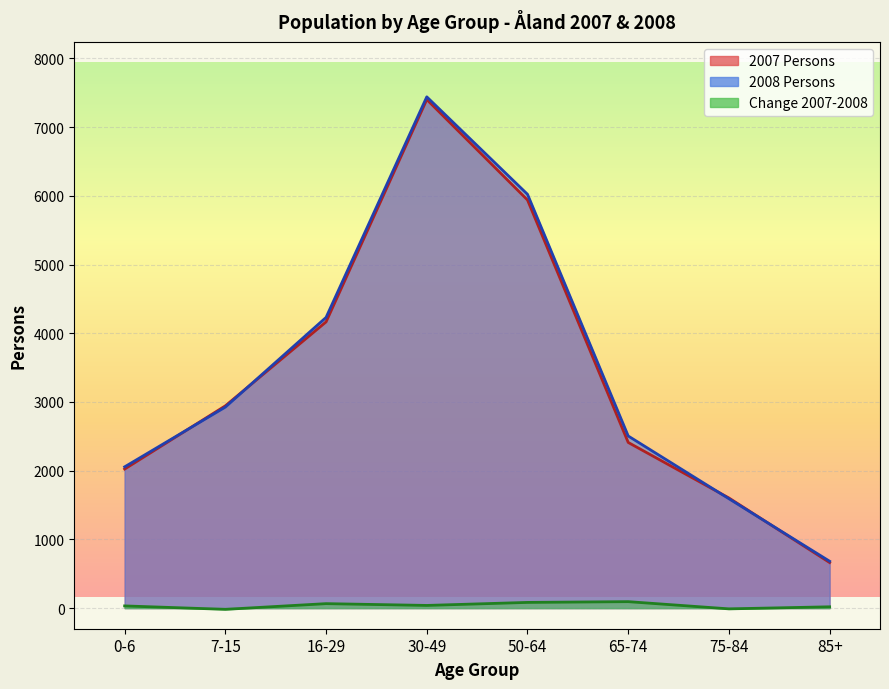

True or false: Change 2007-2008 has more than 2 interior local peaks.

False